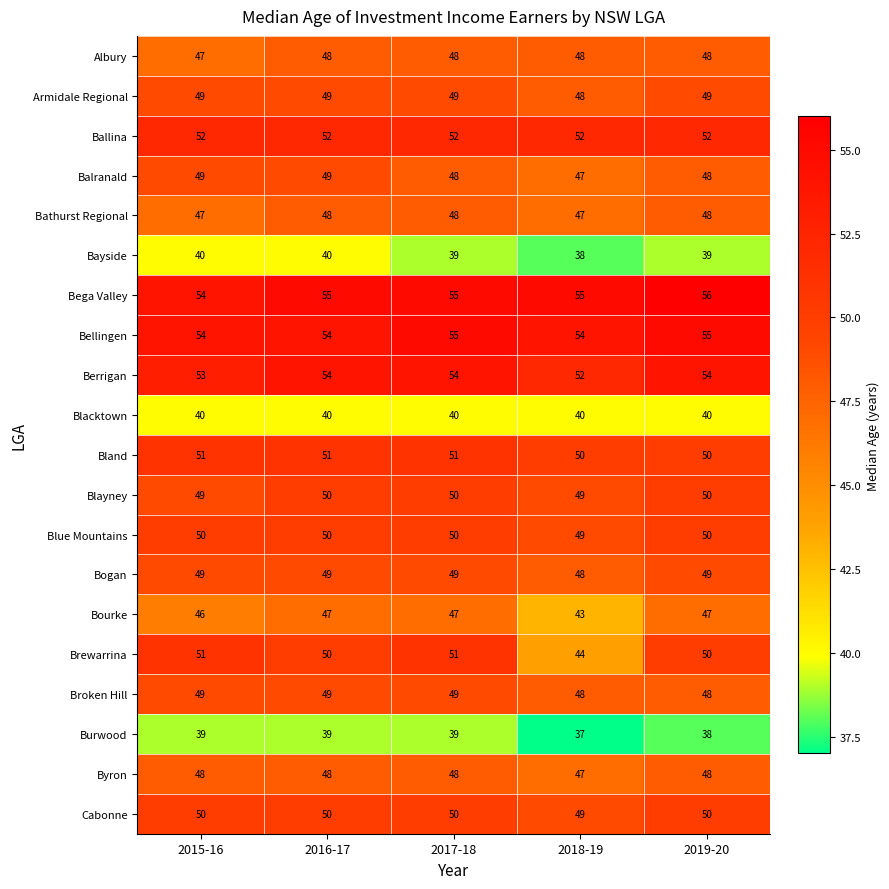

How many categories are shown in the chart?

5